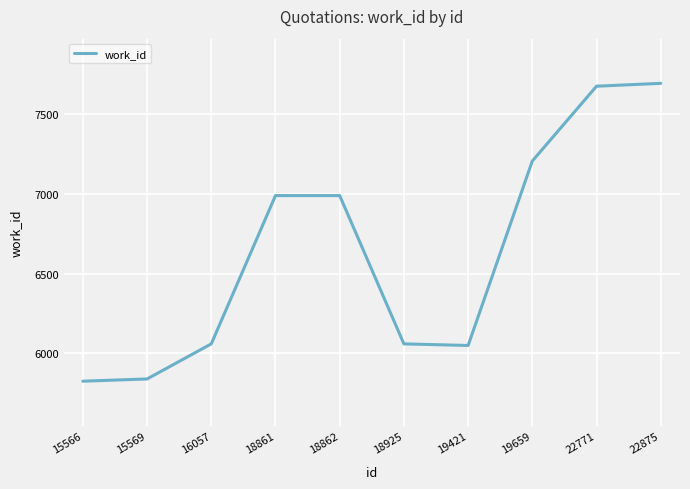

What is the maximum value shown in the chart?

7694